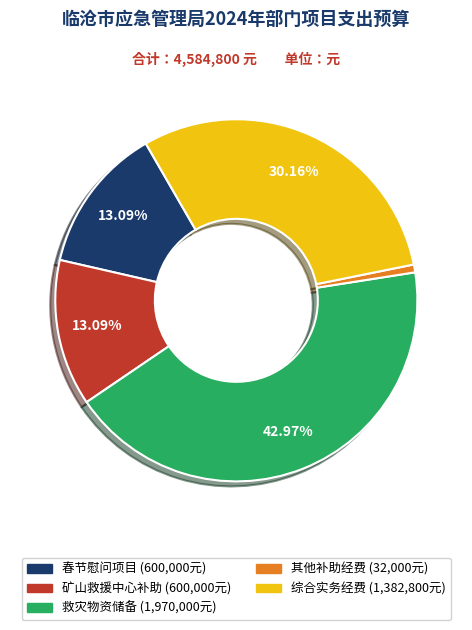

Is there any slice that represents more than half of the pie?

No